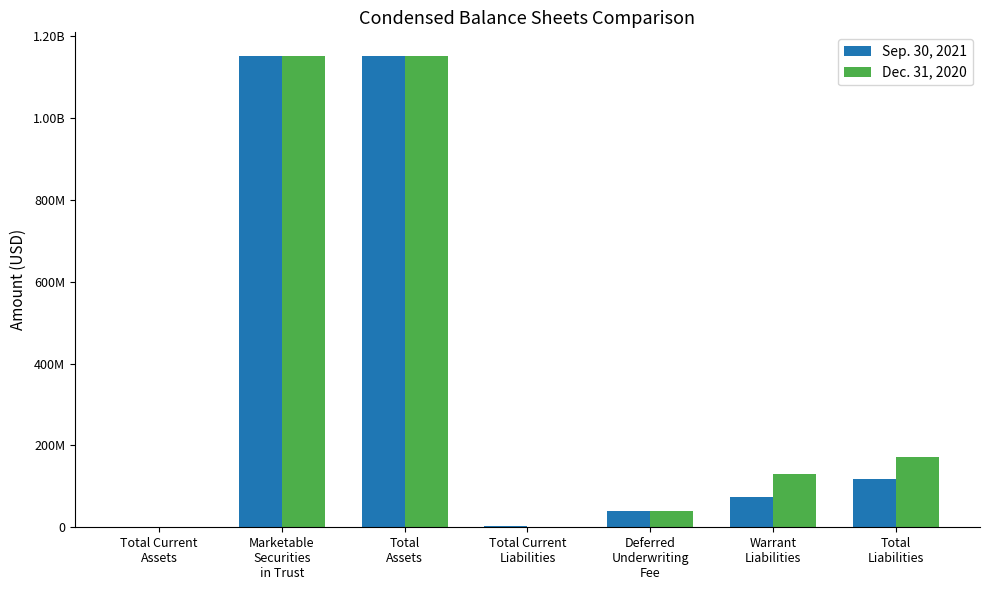

Does the chart contain stacked bars?

No